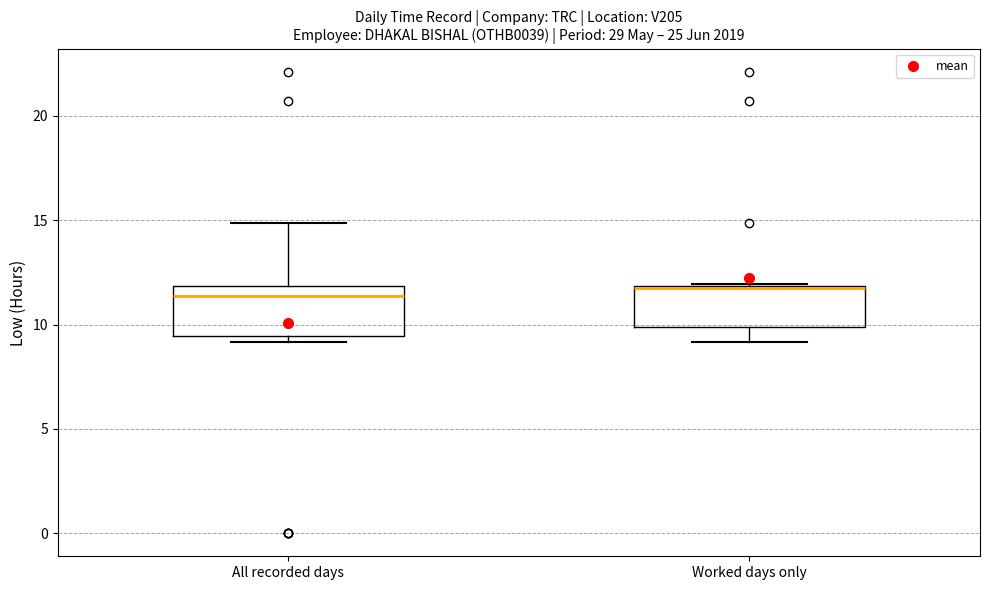

Where is the lower edge of the box for Worked days only on the y-axis? The values are not printed on the chart, so give them approximately, as read against the axis.

10.0